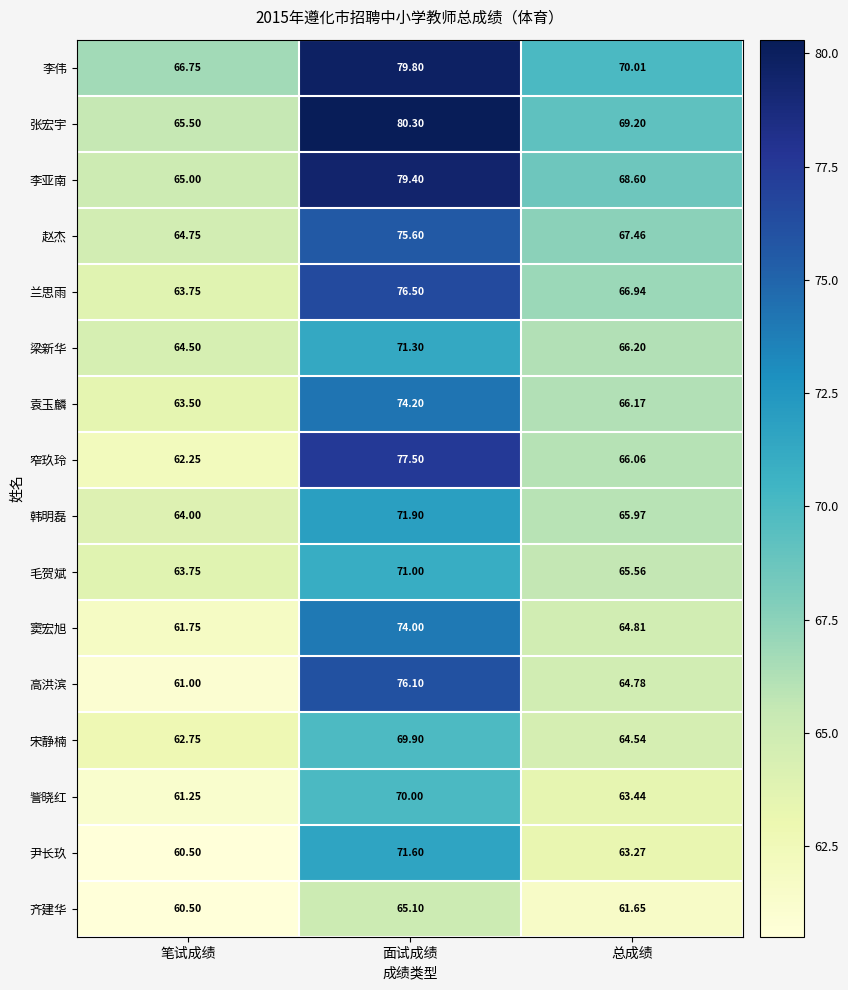

At how many categories does at least one series exceed 75?

1